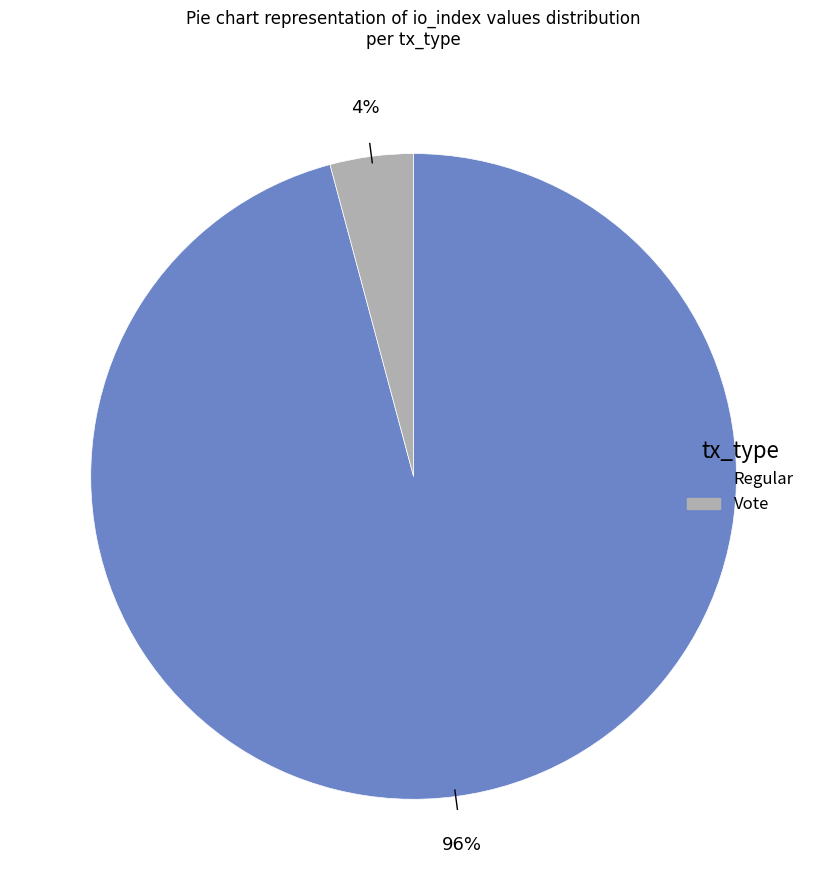

What is the majority slice?

Regular